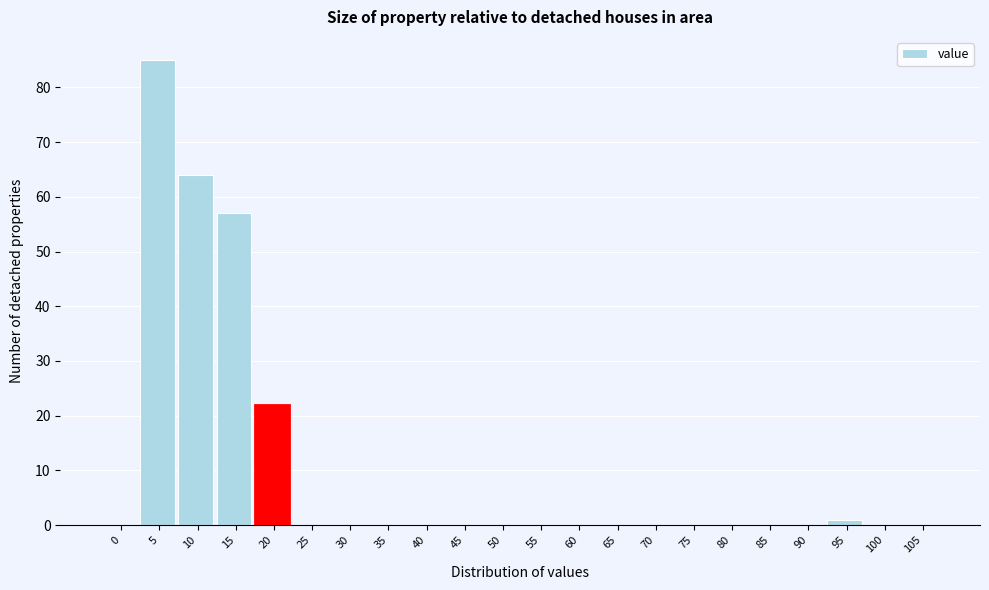

Reading left to right, transcribe all the data shown in this chart.

0=0	5=85	10=64	15=57	20=22	25=0	30=0	35=0	40=0	45=0	50=0	55=0	60=0	65=0	70=0	75=0	80=0	85=0	90=0	95=1	100=0	105=0